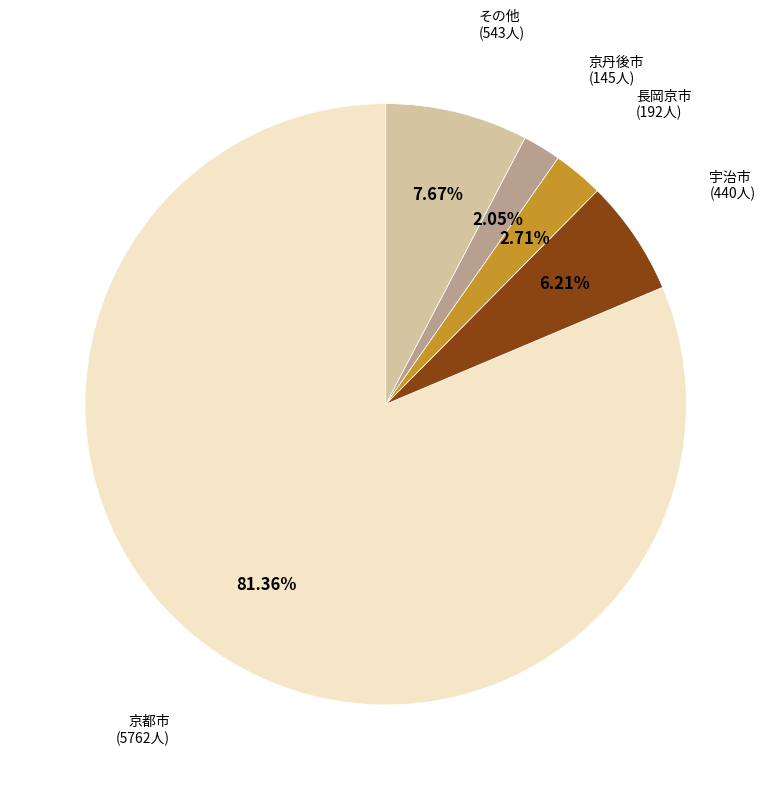

Does any single category account for the majority?

Yes